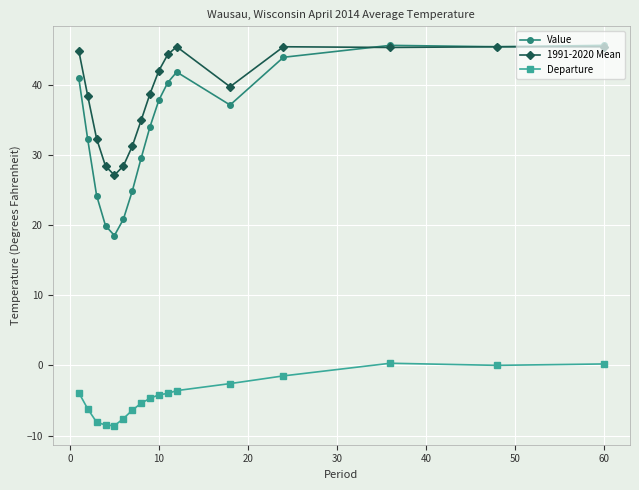

In 1991-2020 Mean, how many points are lower than both neighbors (excluding endpoints)?

3